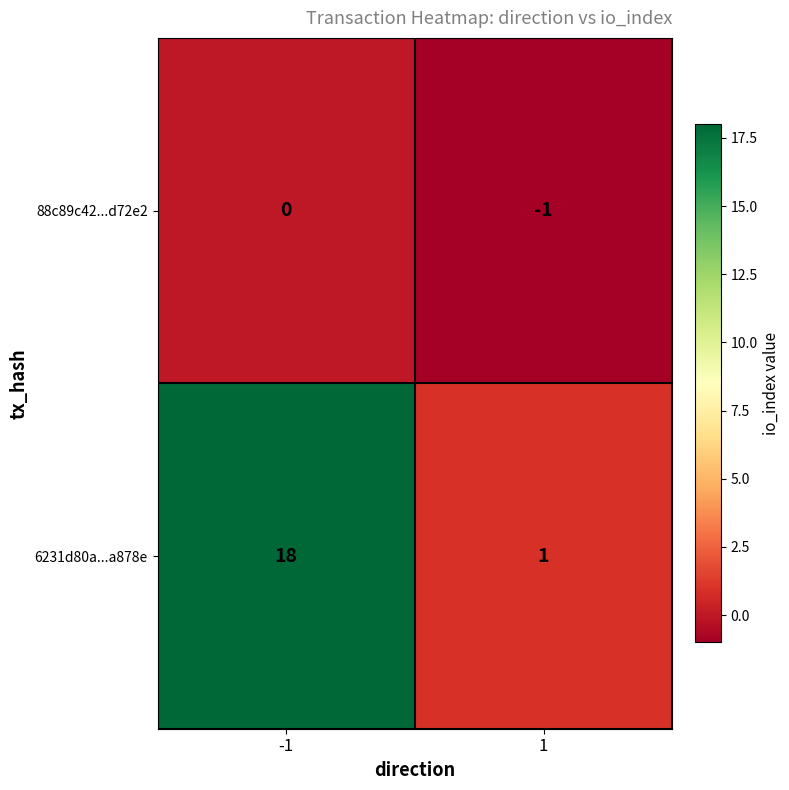

What is the sum of the 6231d80a...a878e values at -1 and 1?

19